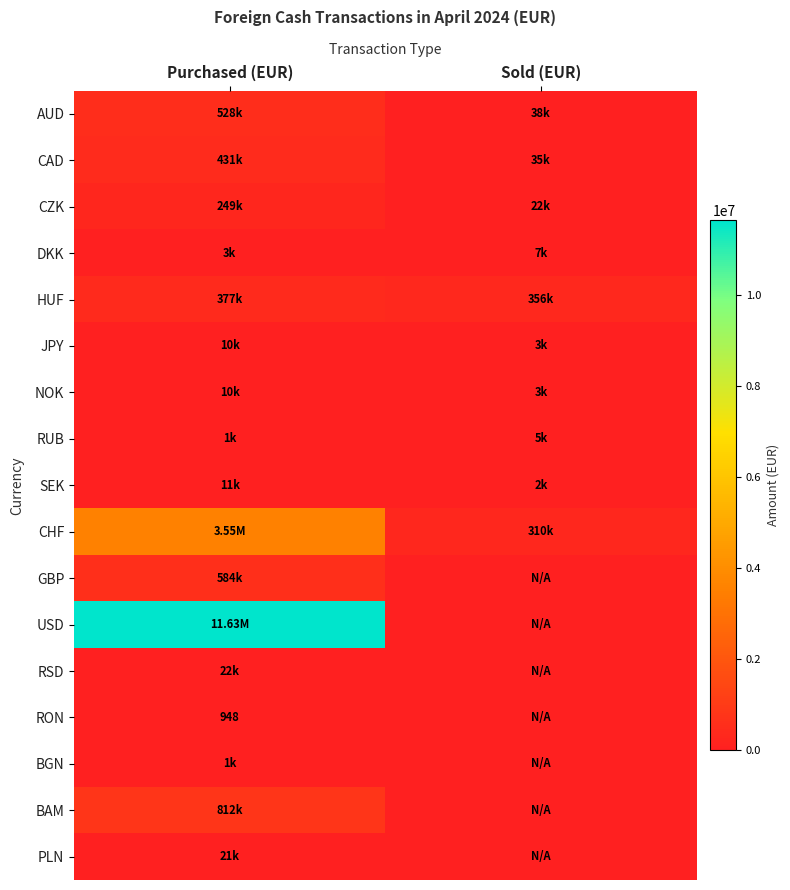

List the series in order of their peak value, highest first.

USD, CHF, BAM, GBP, AUD, CAD, HUF, CZK, RSD, PLN, SEK, NOK, JPY, DKK, RUB, BGN, RON